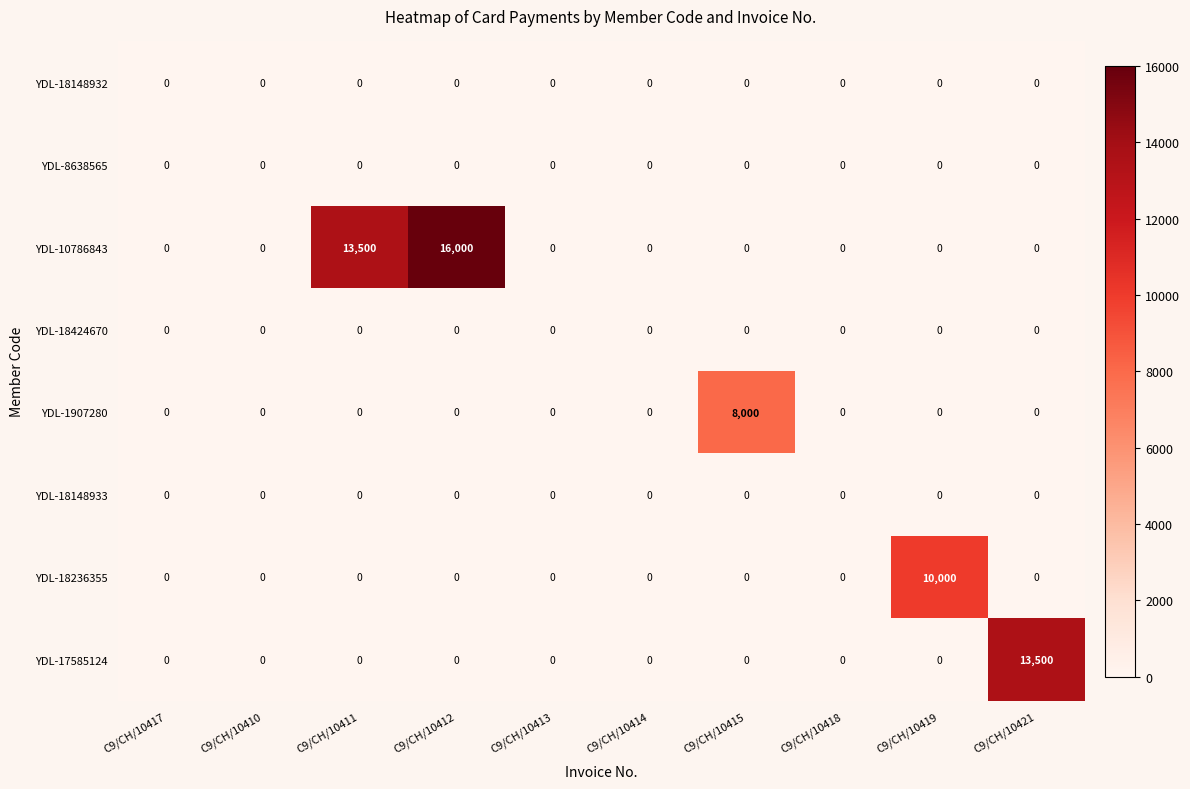

Which label corresponds to the largest value in the chart?

C9/CH/10412